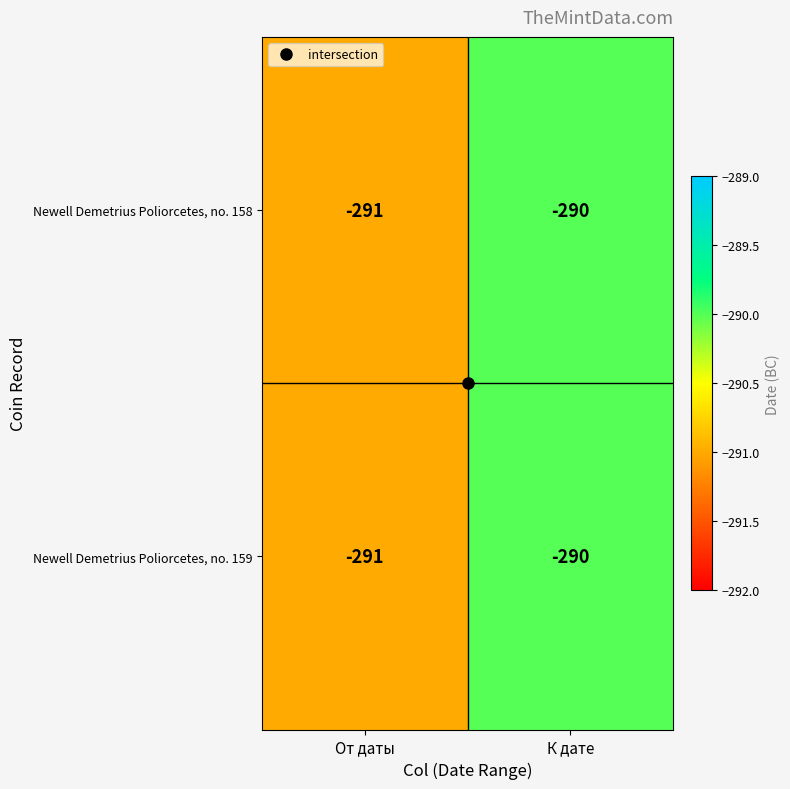

Which category has the lowest value across all series?

От даты